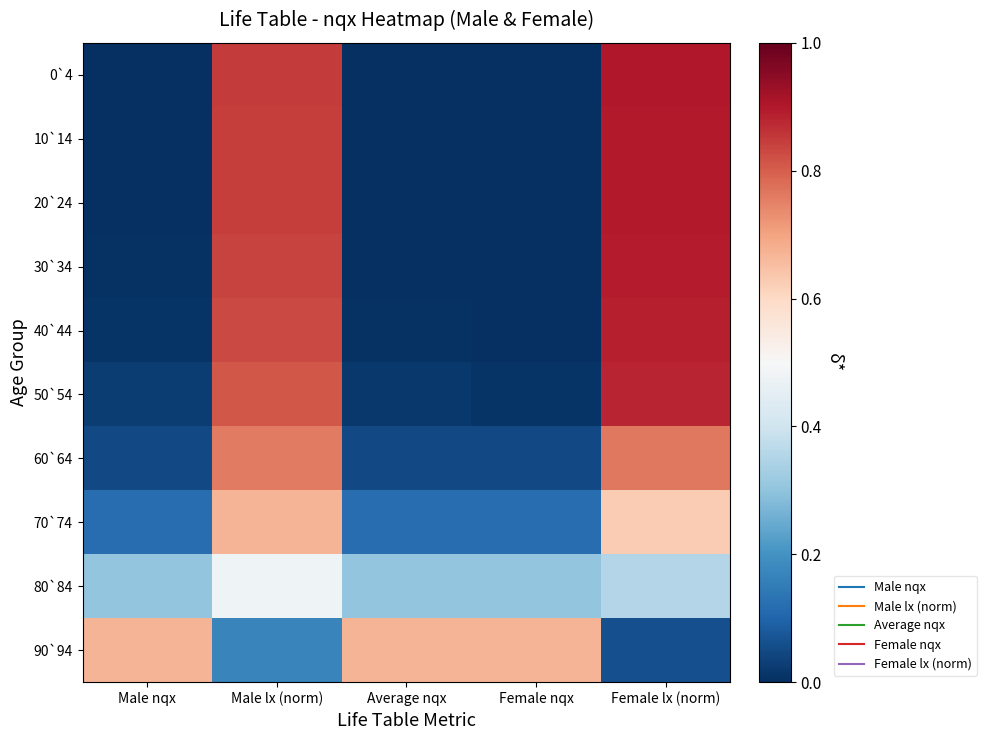

What is the total value across all series at Average nqx?

1.2